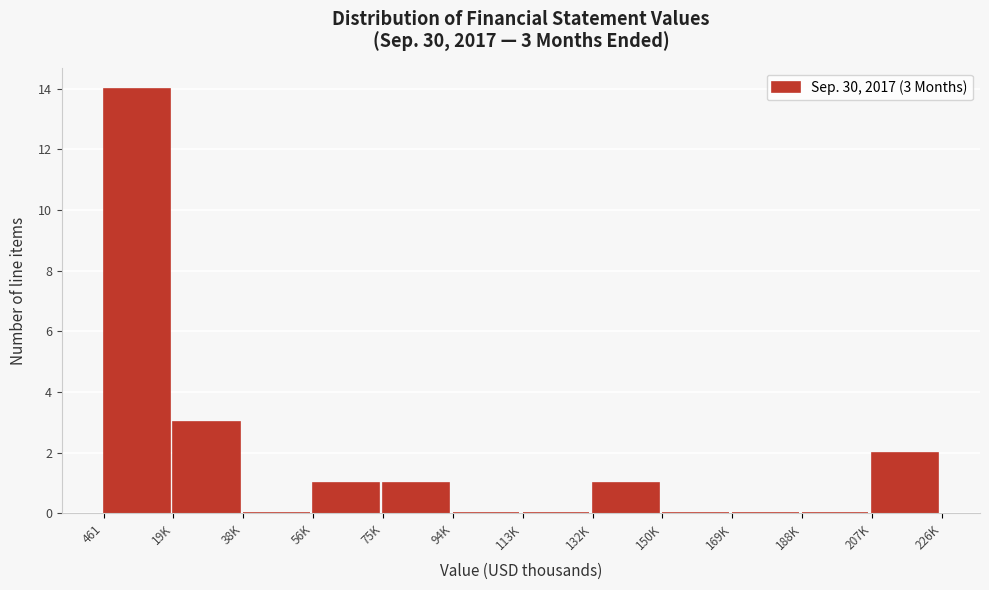

Reading left to right, transcribe all the data shown in this chart.

461=14	19K=3	38K=0	56K=1	75K=1	94K=0	113K=0	132K=1	150K=0	169K=0	188K=0	207K=2